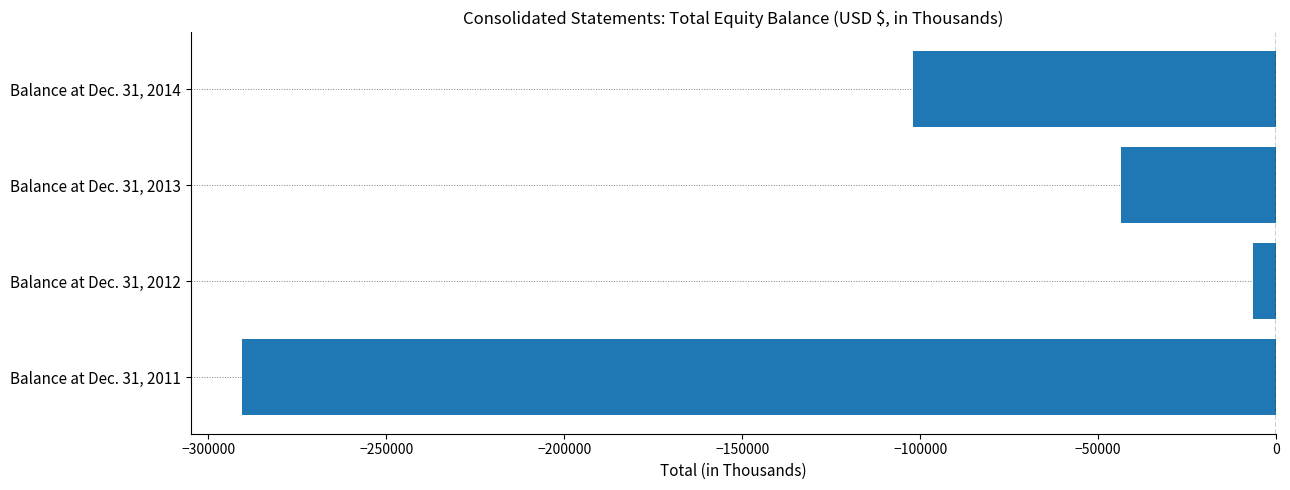

What is the greatest value displayed?

-6517